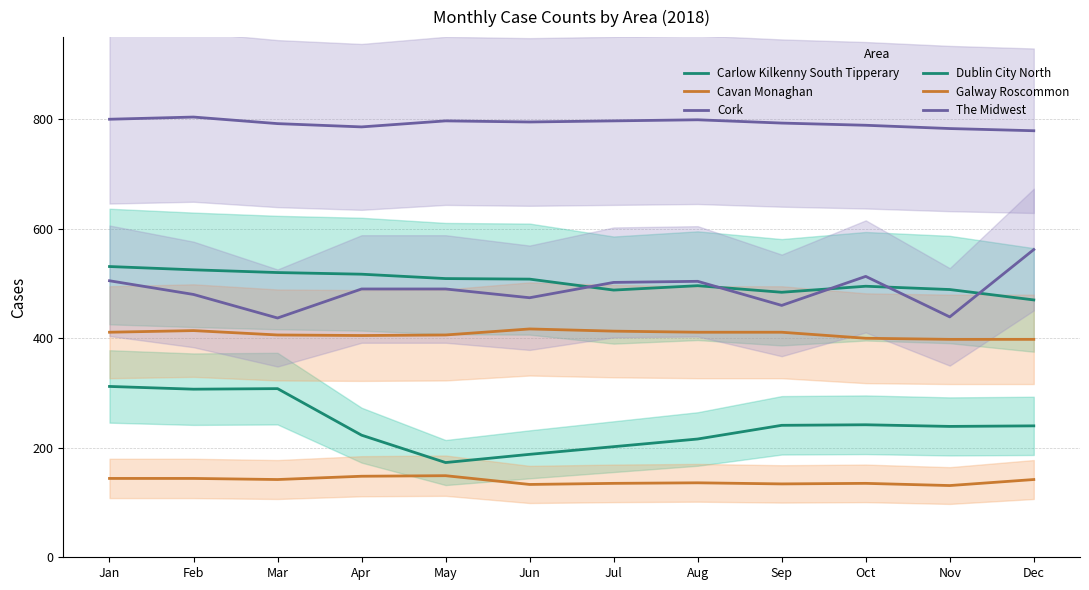

How many values in the Galway Roscommon series exceed 411?

3